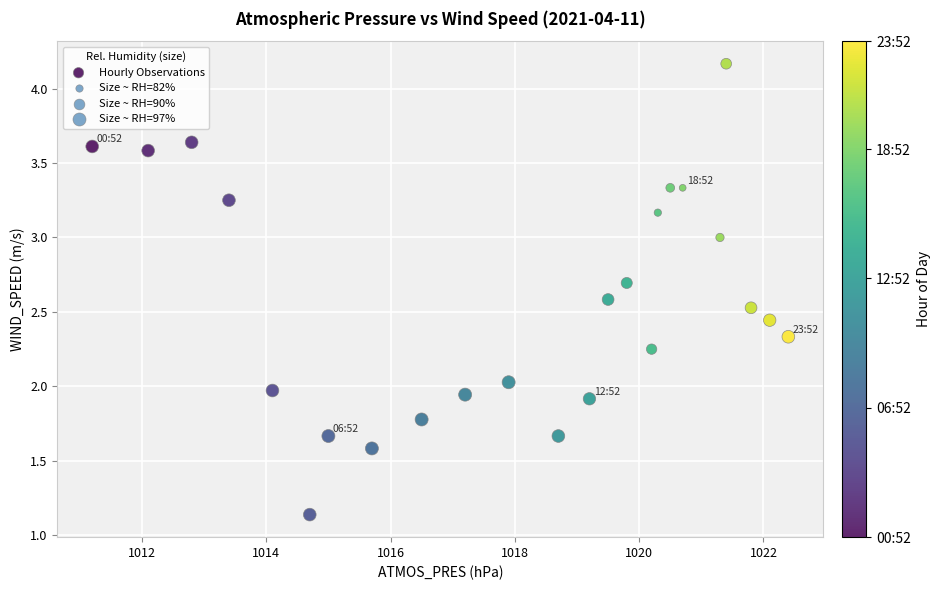

What is the range of Y values (max minus min)?

3.0